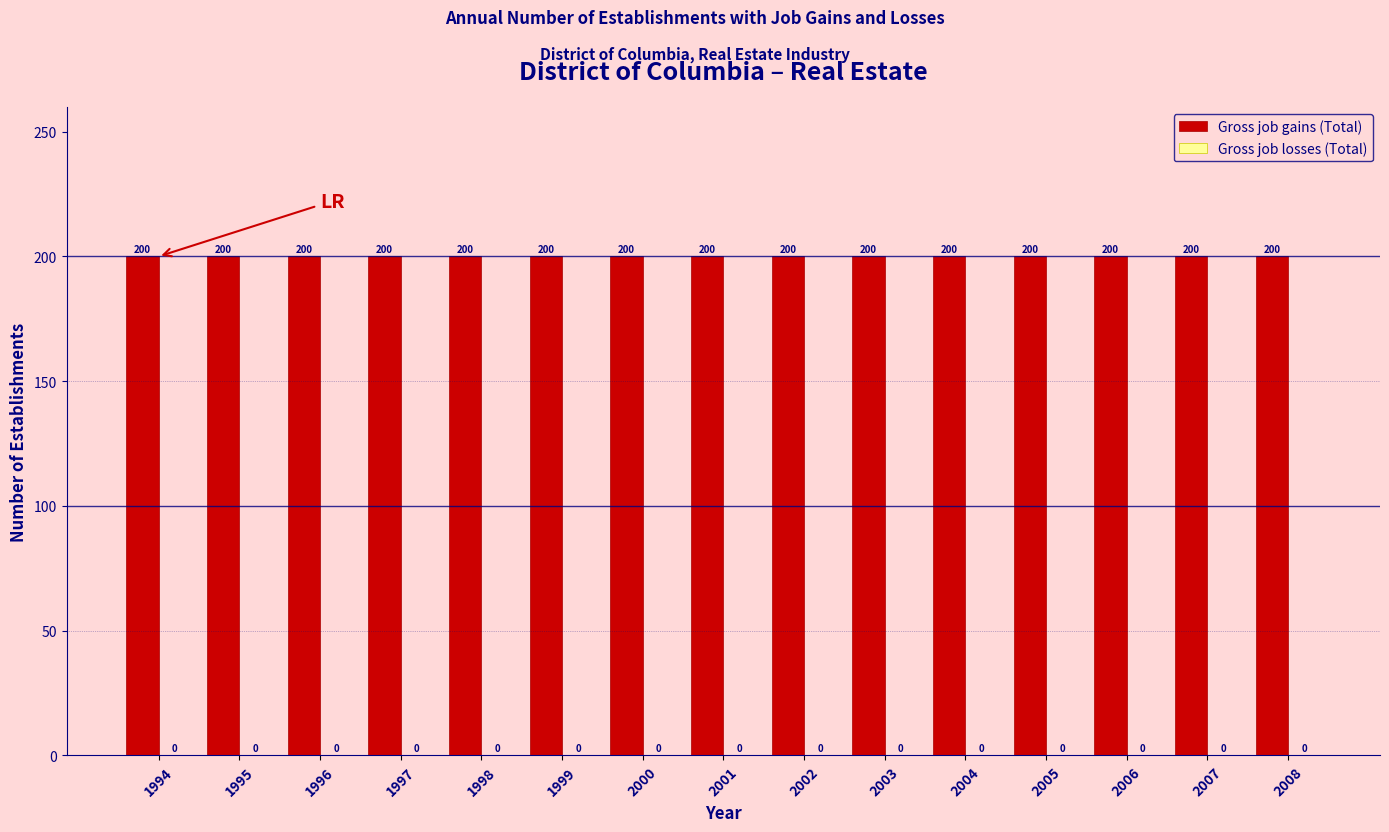

Reading left to right, transcribe all the data shown in this chart.

Gross job gains (Total): 1994=200	1995=200	1996=200	1997=200	1998=200	1999=200	2000=200	2001=200	2002=200	2003=200	2004=200	2005=200	2006=200	2007=200	2008=200
Gross job losses (Total): 1994=0	1995=0	1996=0	1997=0	1998=0	1999=0	2000=0	2001=0	2002=0	2003=0	2004=0	2005=0	2006=0	2007=0	2008=0